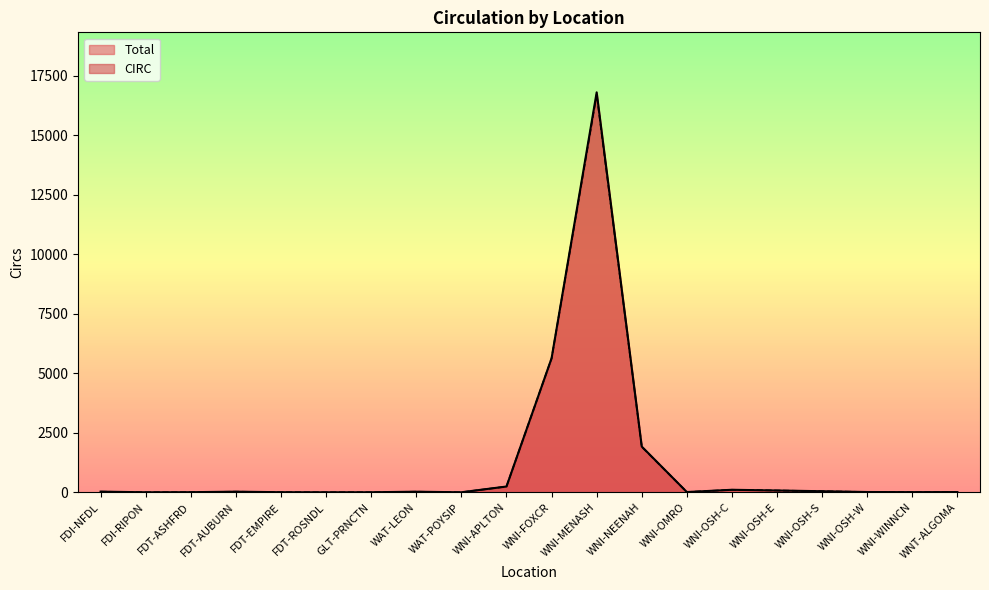

List the series in order of their overall mean, highest first.

Total, CIRC